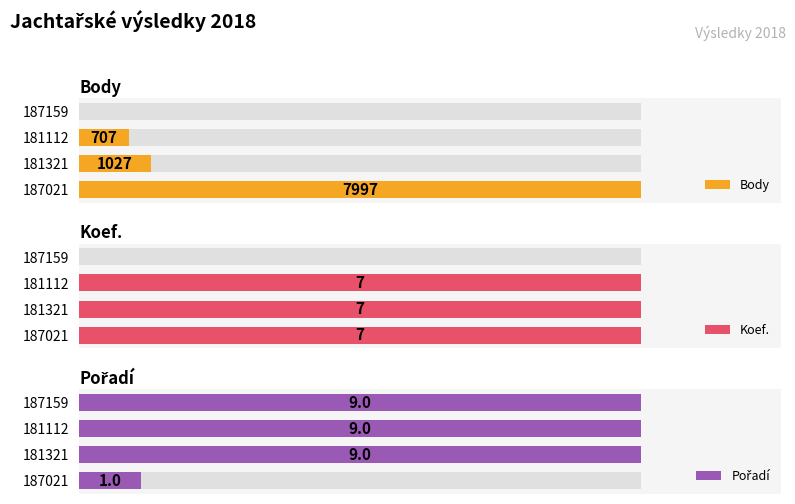

Reading left to right, list all the values displayed in this chart.

Body: 7997	1027	707	0
Koef.: 7	7	7	0
Pořadí: 1	9	9	9